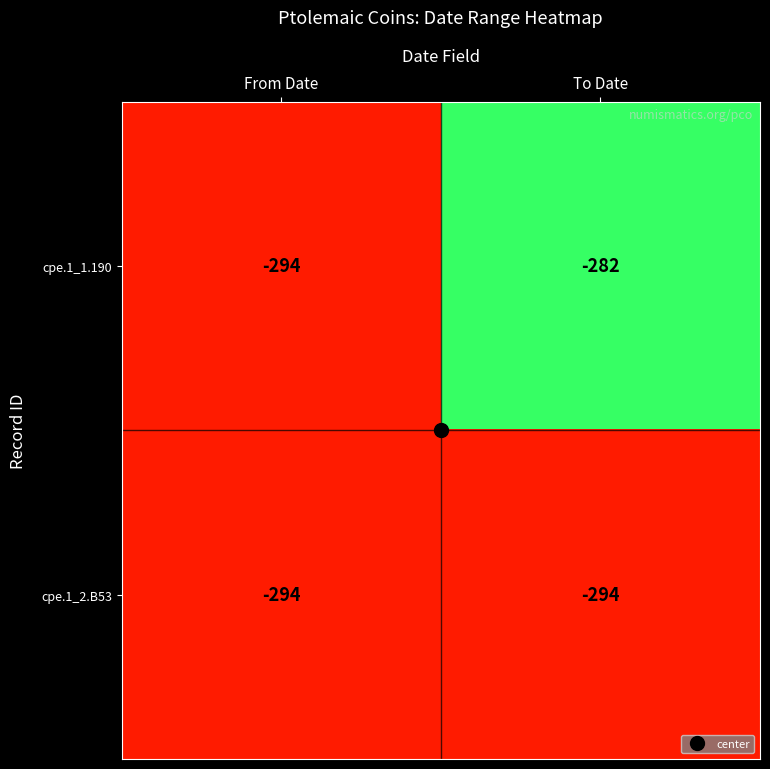

Which label corresponds to the largest value in the chart?

To Date